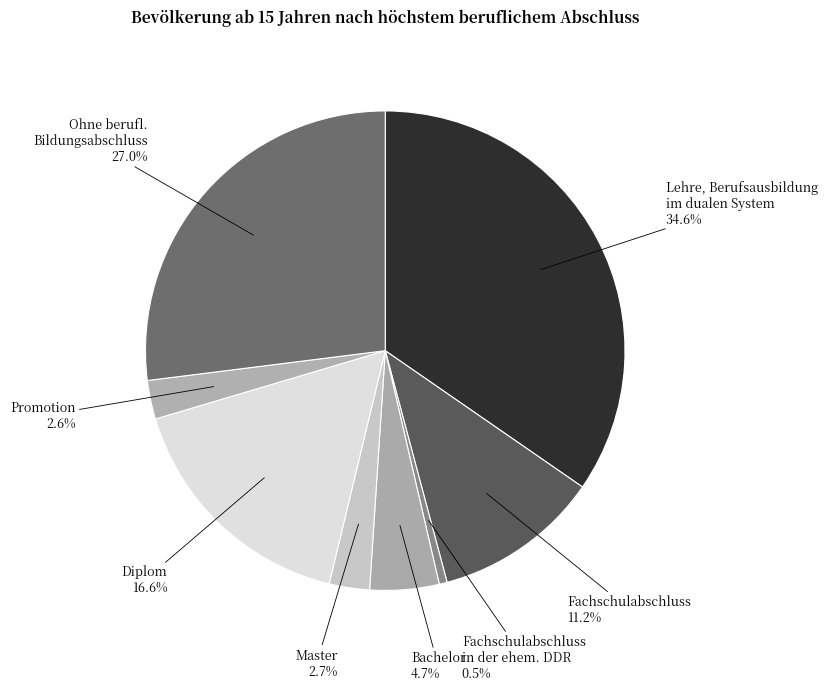

How many segments does this pie chart have?

8